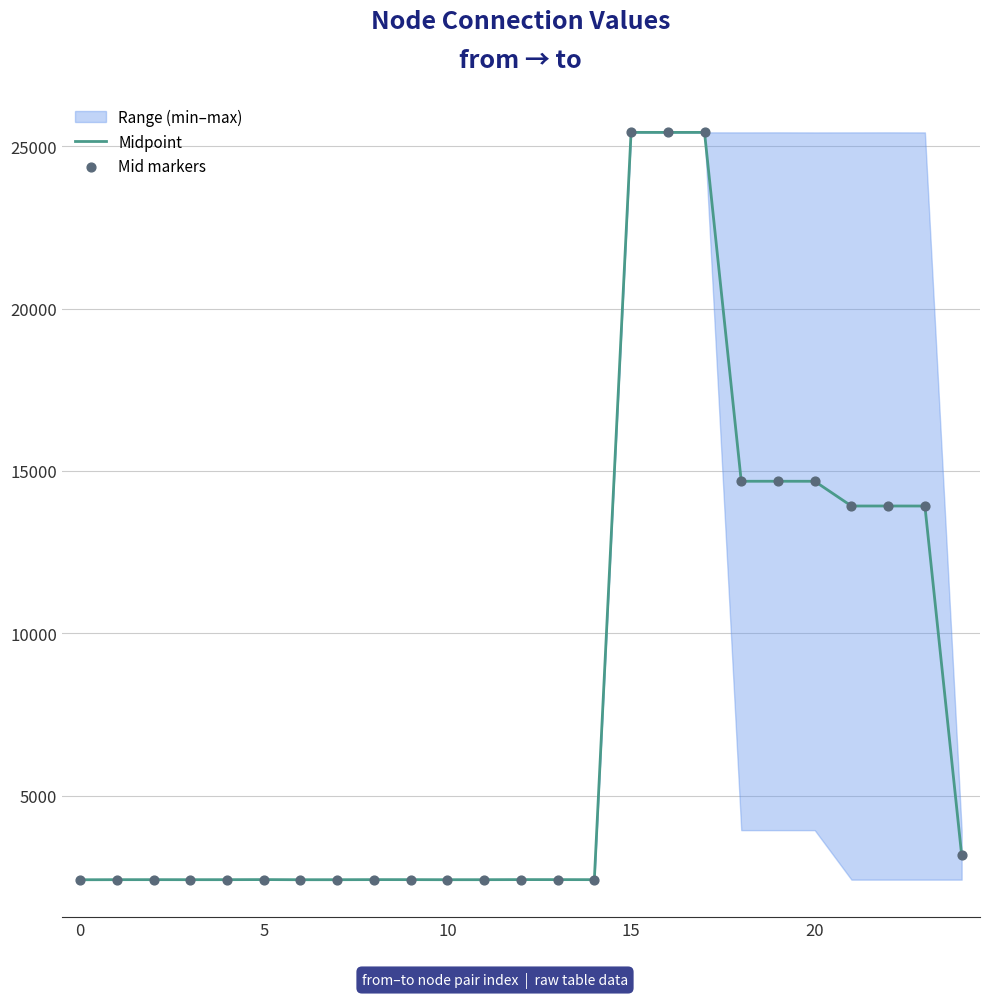

Which series has the largest Y range (max minus min)?

Midpoint